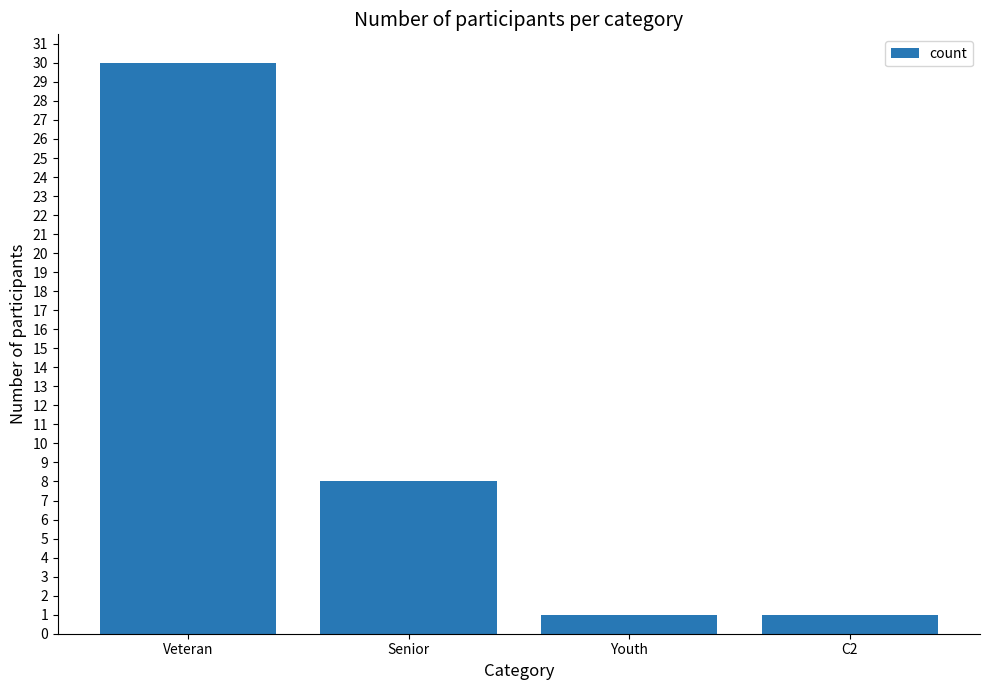

What is the label of the 4th bar from the right?

Veteran